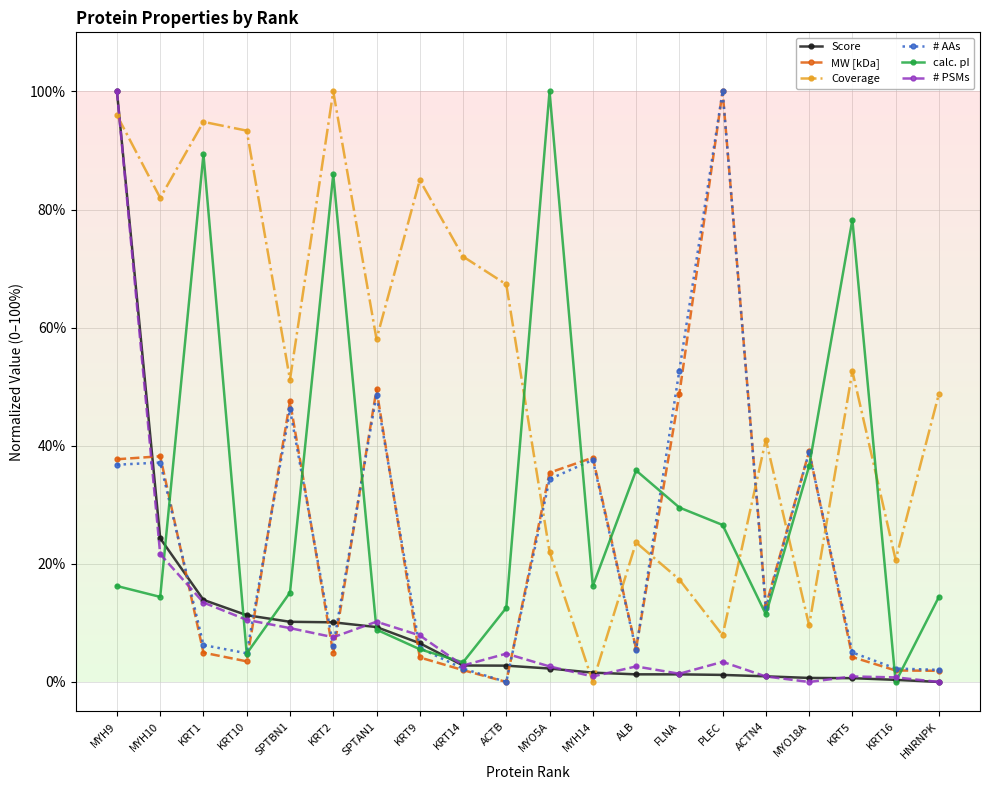

At which category is the sum across all series the highest?

MYH9